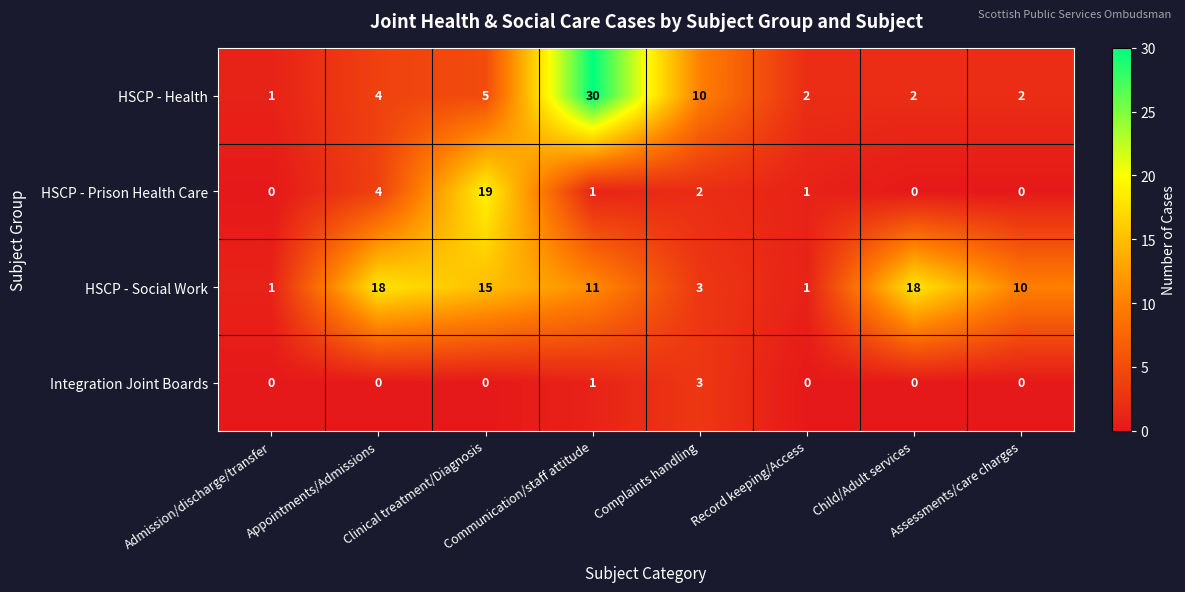

The HSCP - Health series shows 10 at Communication/staff attitude. True or false?

False